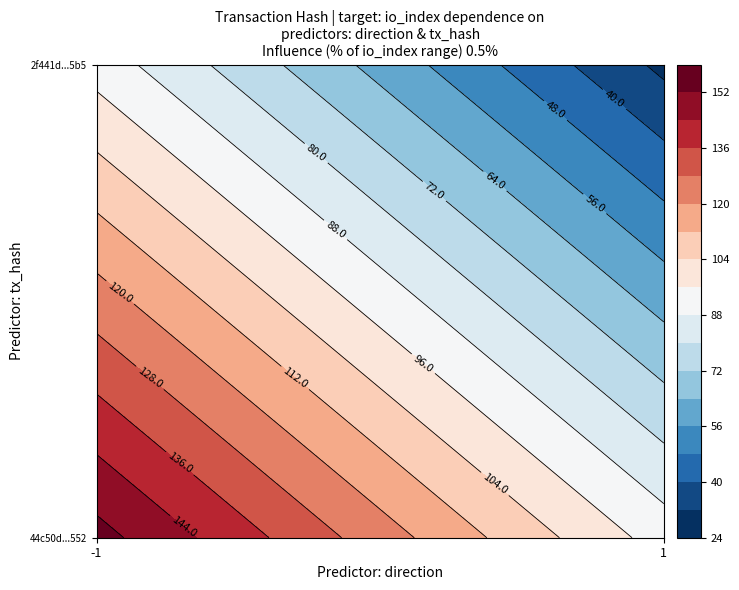

Between direction and io_index, which is larger?

io_index